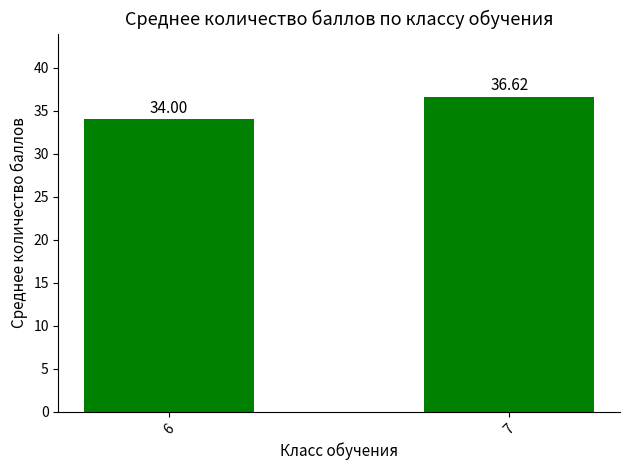

What is the difference between the maximum and minimum values?

2.6